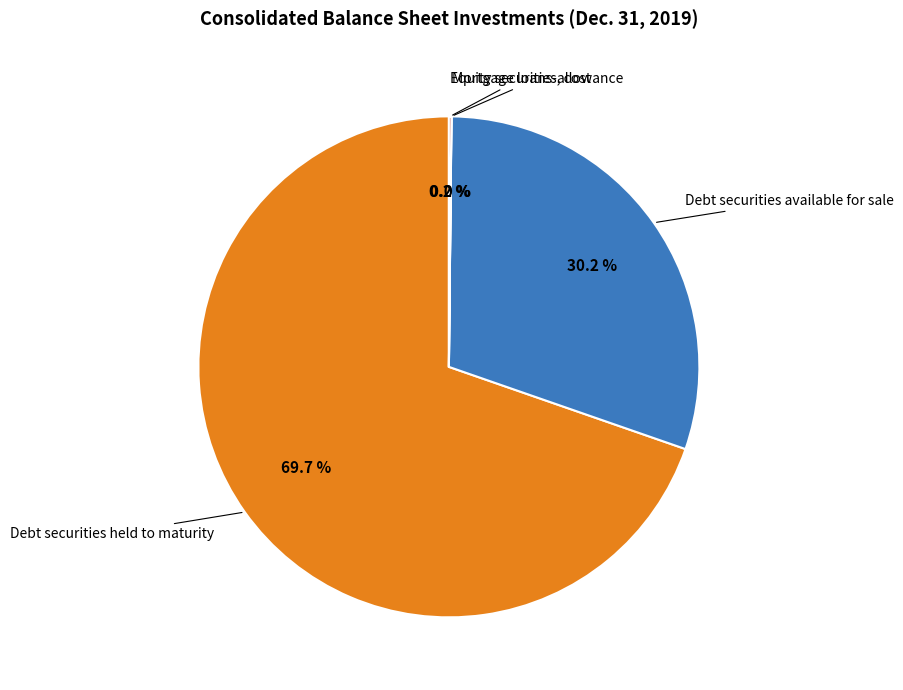

Is there any slice that represents more than half of the pie?

Yes